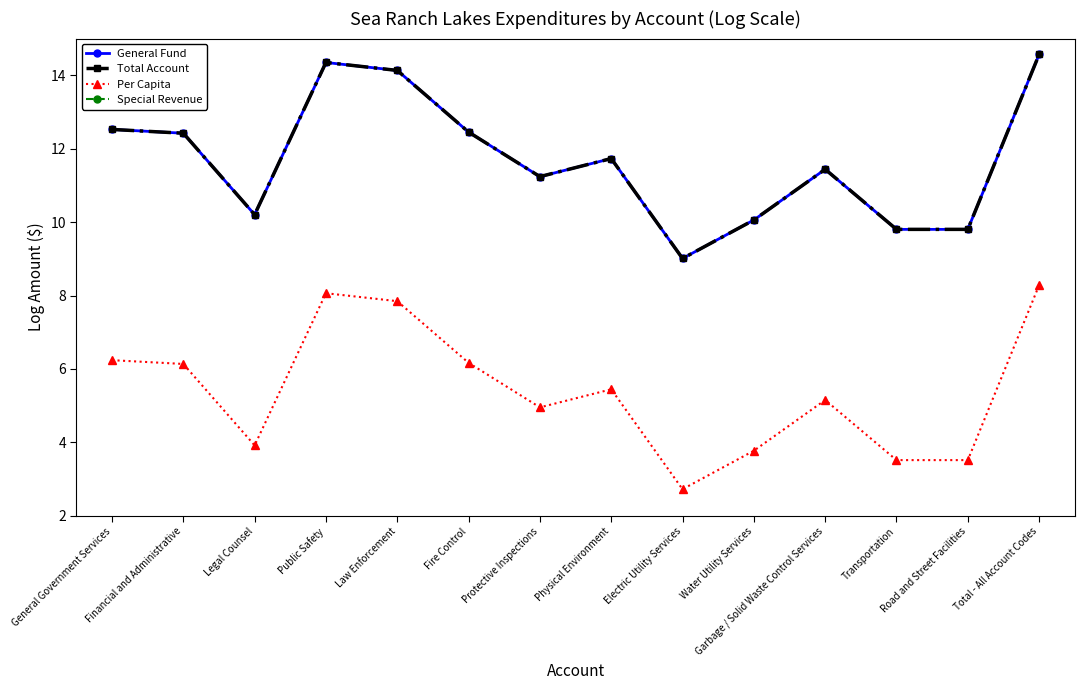

Reading left to right, transcribe all the data shown in this chart.

General Fund: General Government Services=12.5	Financial and Administrative=12.4	Legal Counsel=10.2	Public Safety=14.3	Law Enforcement=14.1	Fire Control=12.5	Protective Inspections=11.2	Physical Environment=11.7	Electric Utility Services=9.0	Water Utility Services=10.1	Garbage / Solid Waste Control Services=11.4	Transportation=9.8	Road and Street Facilities=9.8	Total - All Account Codes=14.6
Total Account: General Government Services=12.5	Financial and Administrative=12.4	Legal Counsel=10.2	Public Safety=14.3	Law Enforcement=14.1	Fire Control=12.5	Protective Inspections=11.2	Physical Environment=11.7	Electric Utility Services=9.0	Water Utility Services=10.1	Garbage / Solid Waste Control Services=11.4	Transportation=9.8	Road and Street Facilities=9.8	Total - All Account Codes=14.6
Per Capita: General Government Services=6.2	Financial and Administrative=6.1	Legal Counsel=3.9	Public Safety=8.1	Law Enforcement=7.8	Fire Control=6.2	Protective Inspections=5.0	Physical Environment=5.4	Electric Utility Services=2.7	Water Utility Services=3.8	Garbage / Solid Waste Control Services=5.2	Transportation=3.5	Road and Street Facilities=3.5	Total - All Account Codes=8.3